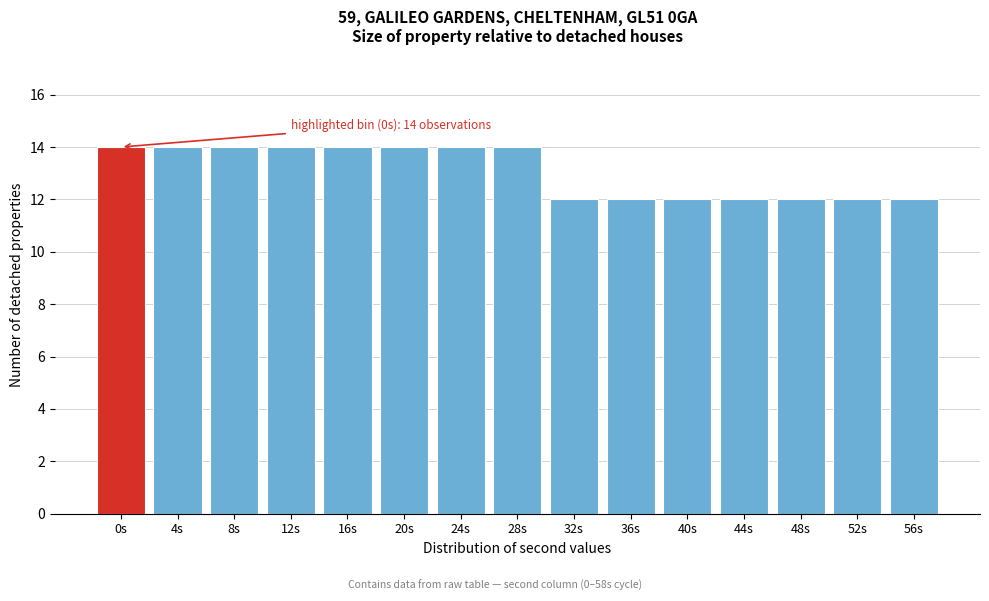

Reading left to right, what are all the values shown in this chart?

14	14	14	14	14	14	14	14	12	12	12	12	12	12	12